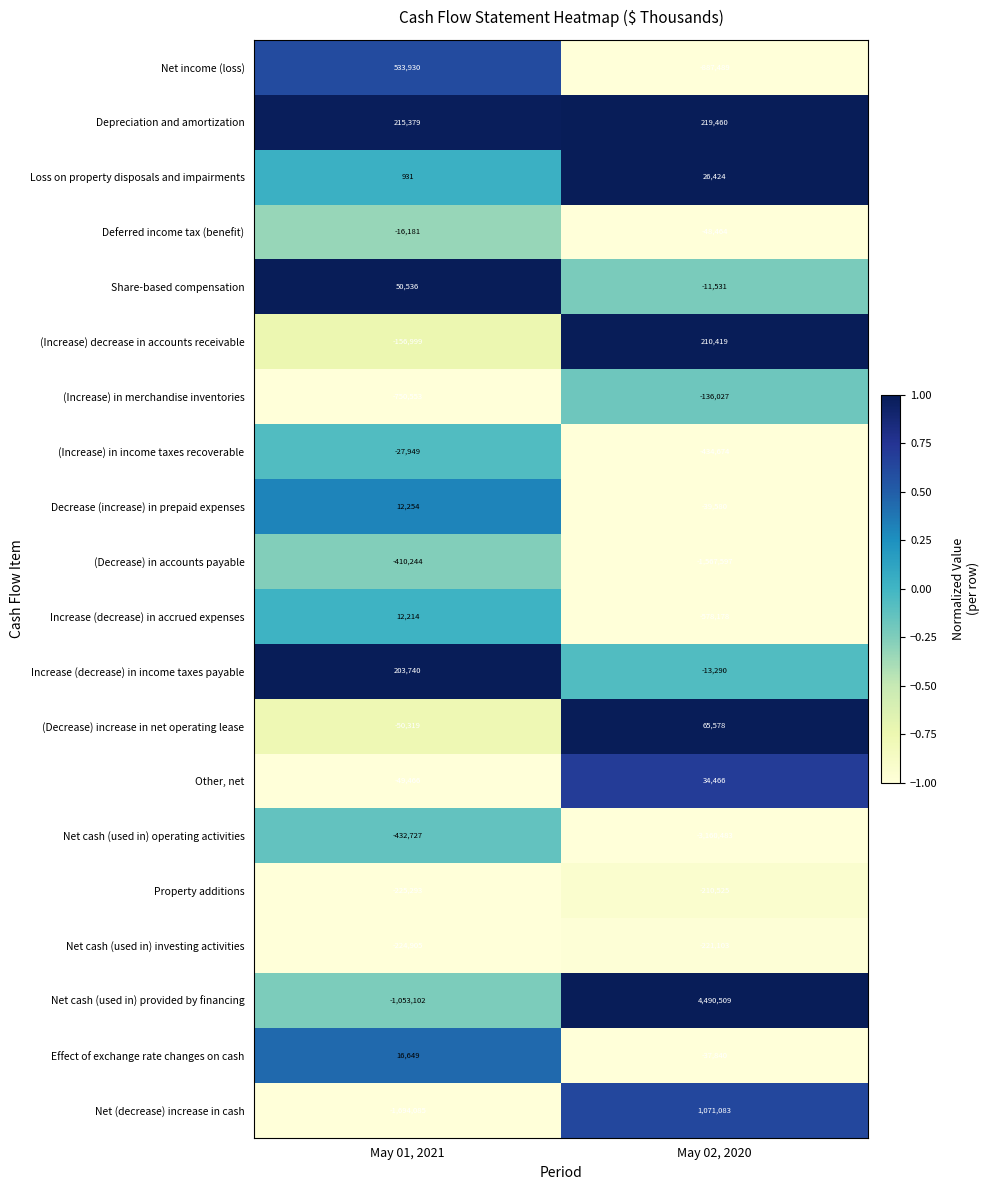

What is the sum of the Net cash (used in) operating activities values at May 02, 2020 and May 01, 2021?

-3593210